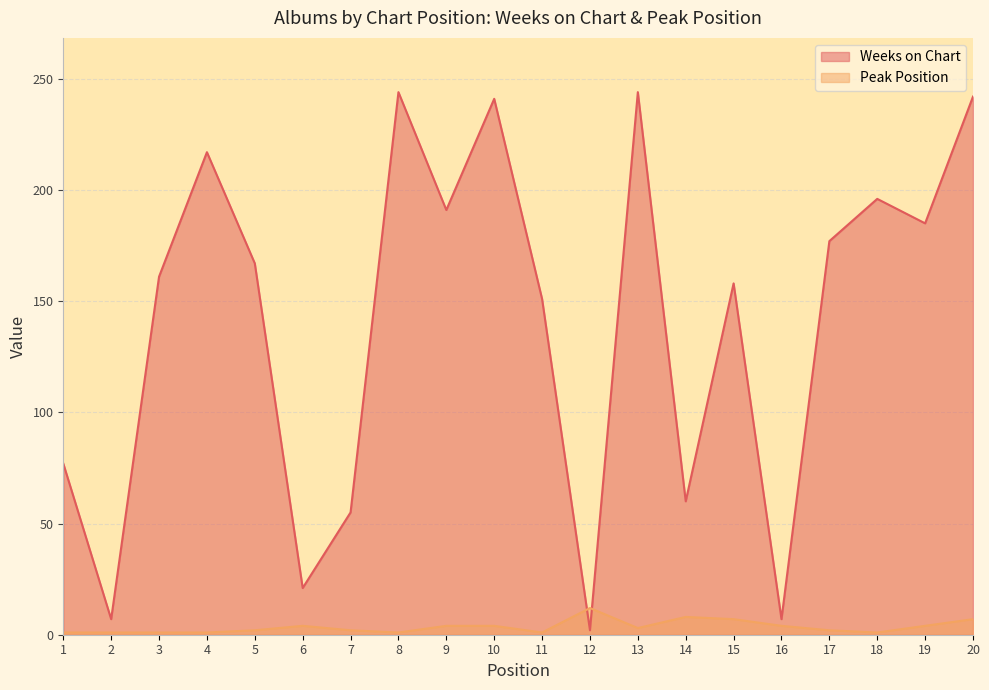

Which series has the widest spread of values?

Weeks on Chart